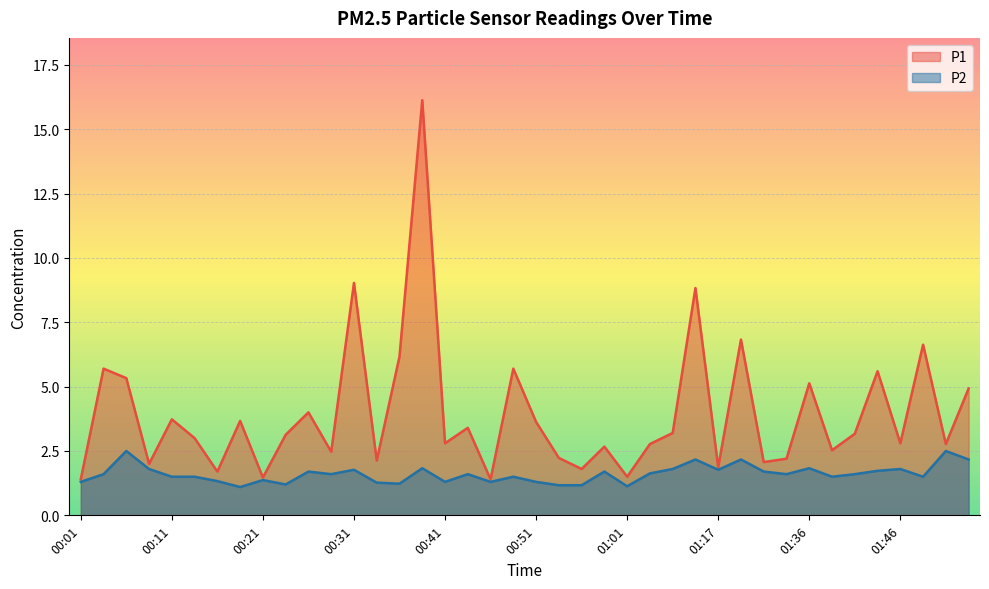

List the series in order of their overall mean, lowest first.

P2, P1